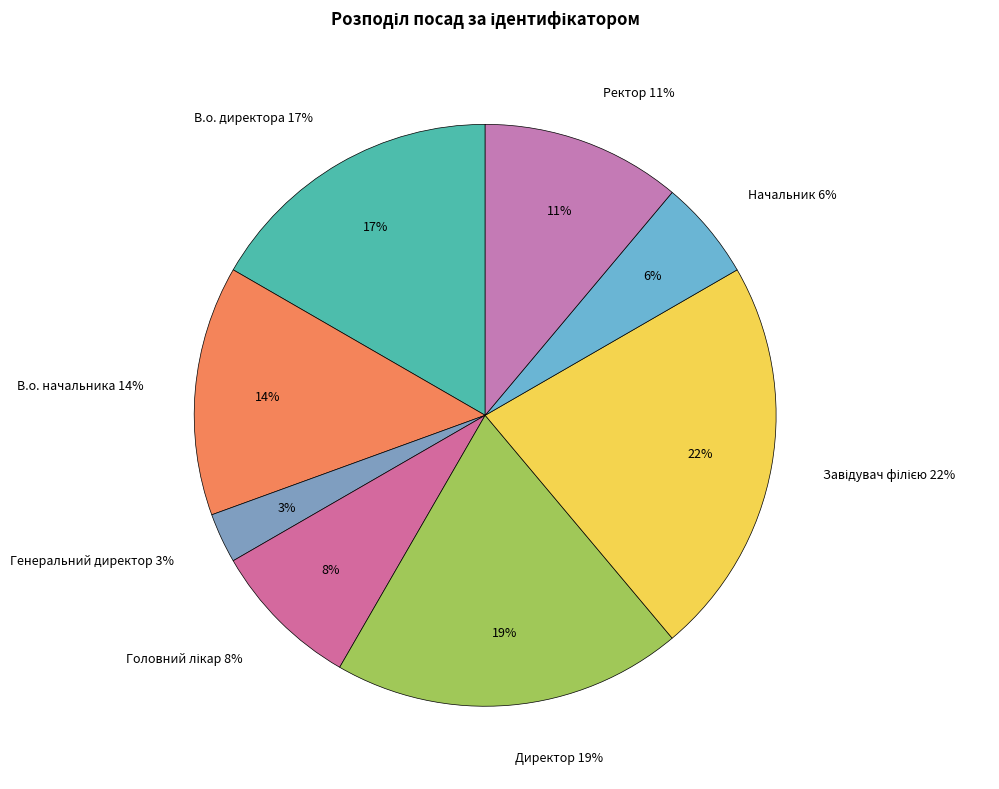

How many slices are in this pie chart?

8